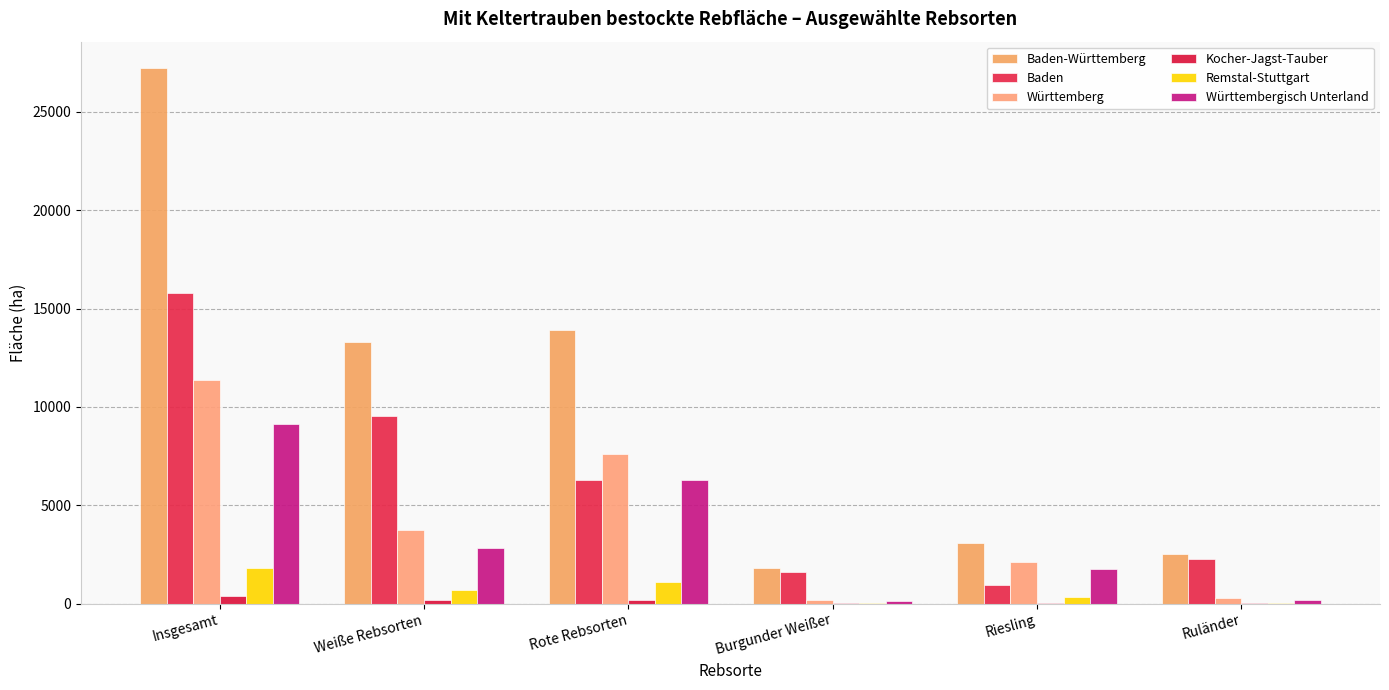

How many groups of bars are there?

6